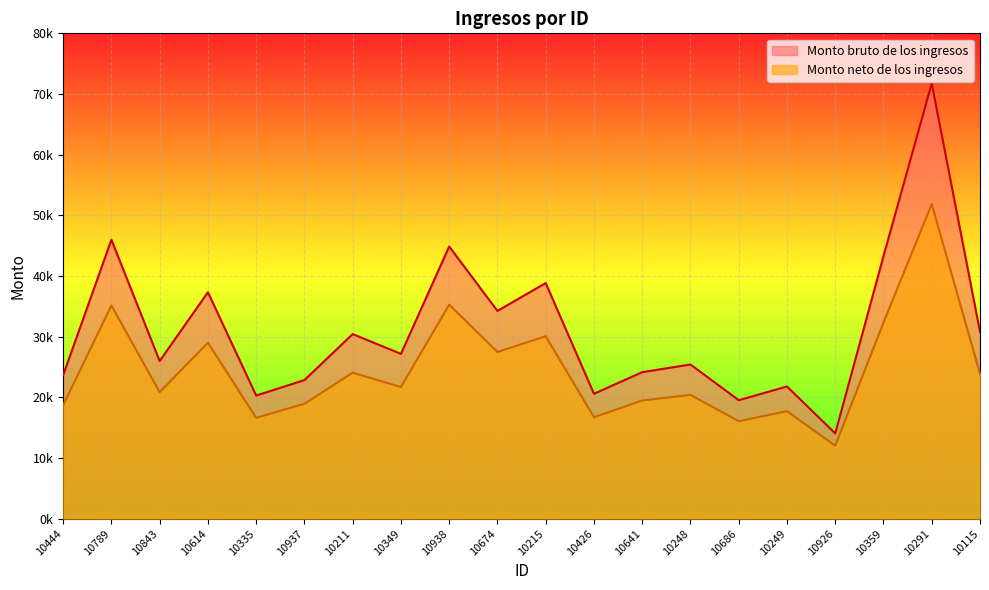

How many distinct data groups are displayed?

2